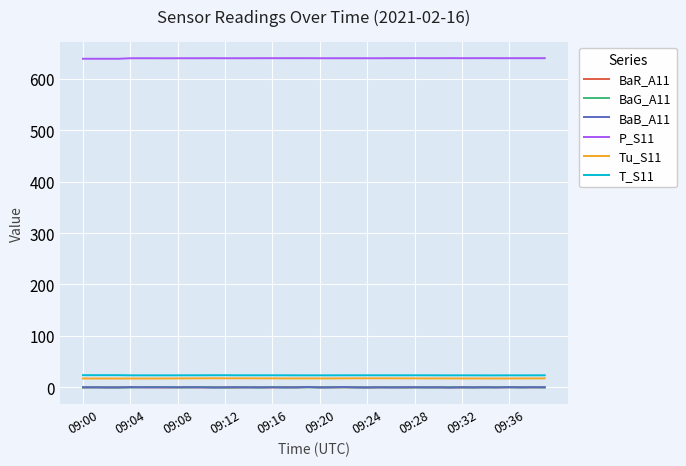

True or false: Tu_S11 and BaG_A11 cross at least once.

False